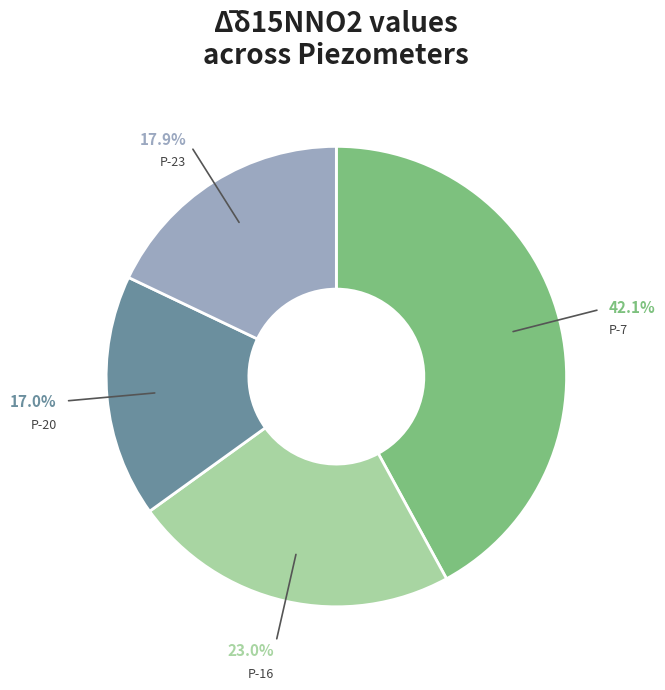

To the nearest percent, what is the combined percentage of P-7 and P-23?

60%